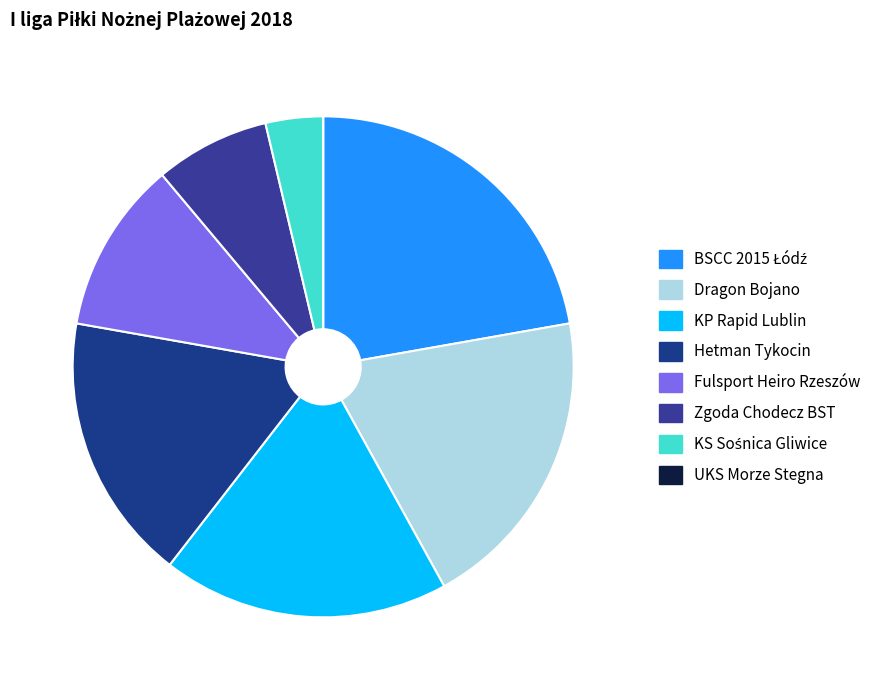

What is the smallest slice in the pie chart?

UKS Morze Stegna